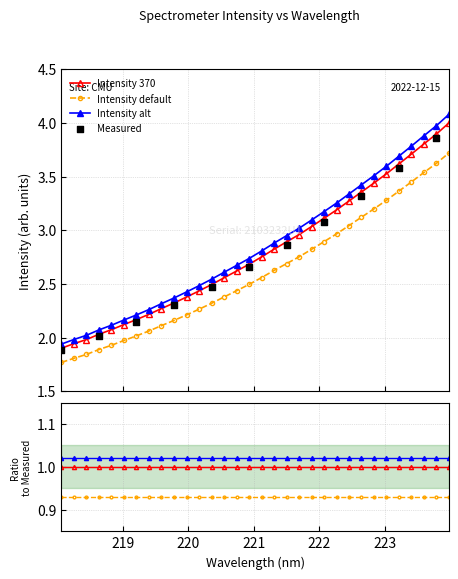

Approximately how many times larger is the value at 222.0721 compared to 220.5444?

1.2